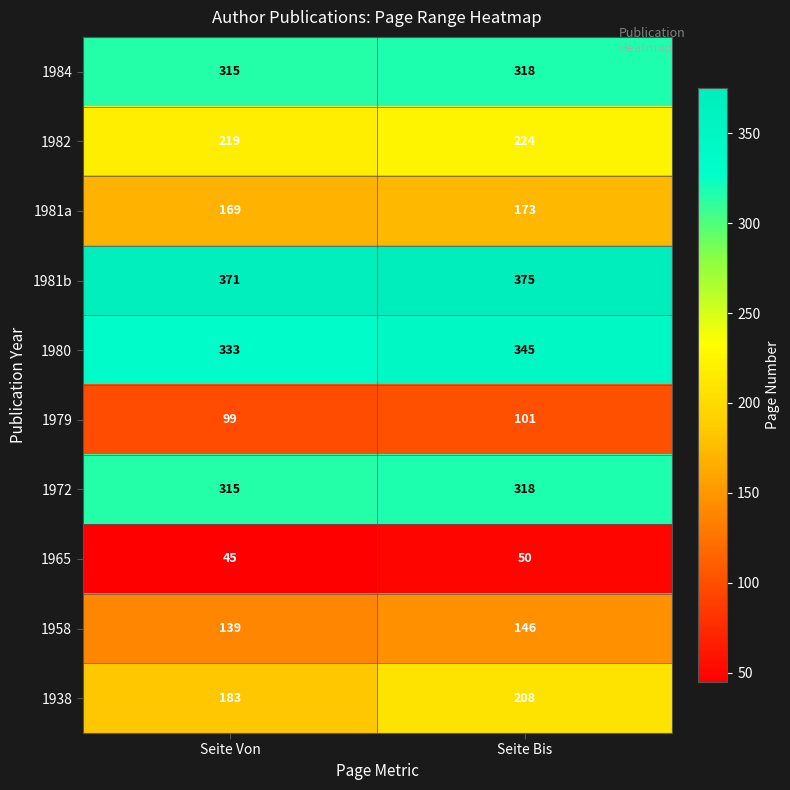

Read the 1965 value at Seite Bis.

50